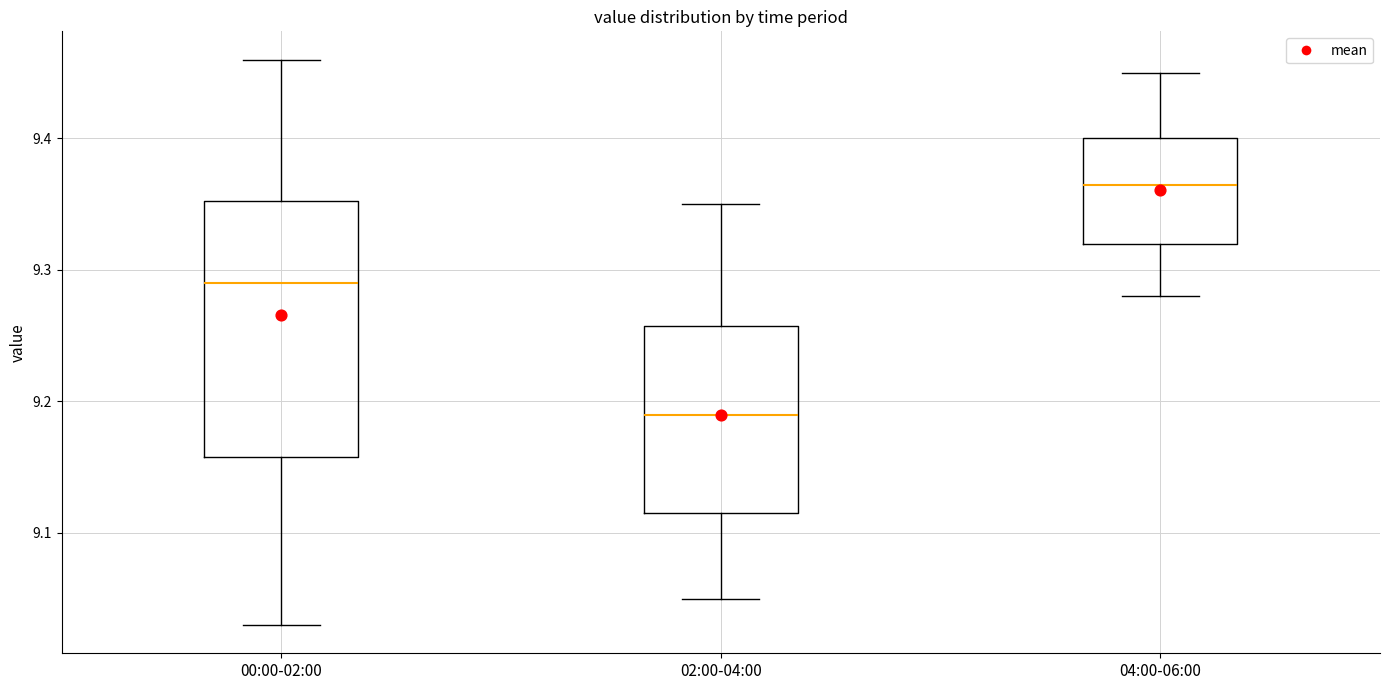

Reading left to right, read every box against the y-axis: the position of its median line, the range the box covers, and the ends of its whiskers. The values are not printed on the chart, so give them approximately, as read against the axis.

00:00-02:00: median 9.29, box 9.16 to 9.35, whiskers 9.03 to 9.46
02:00-04:00: median 9.19, box 9.12 to 9.26, whiskers 9.05 to 9.35
04:00-06:00: median 9.37, box 9.32 to 9.40, whiskers 9.28 to 9.45